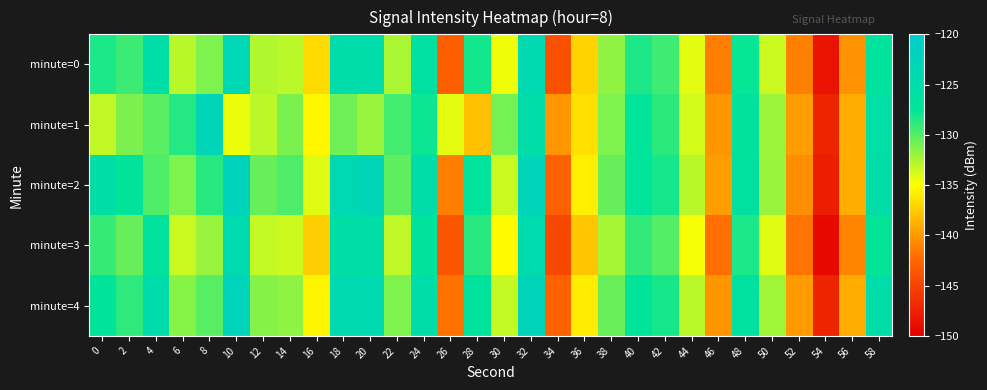

At 58, list the series in order from smallest to largest.

minute=3, minute=0, minute=1, minute=4, minute=2